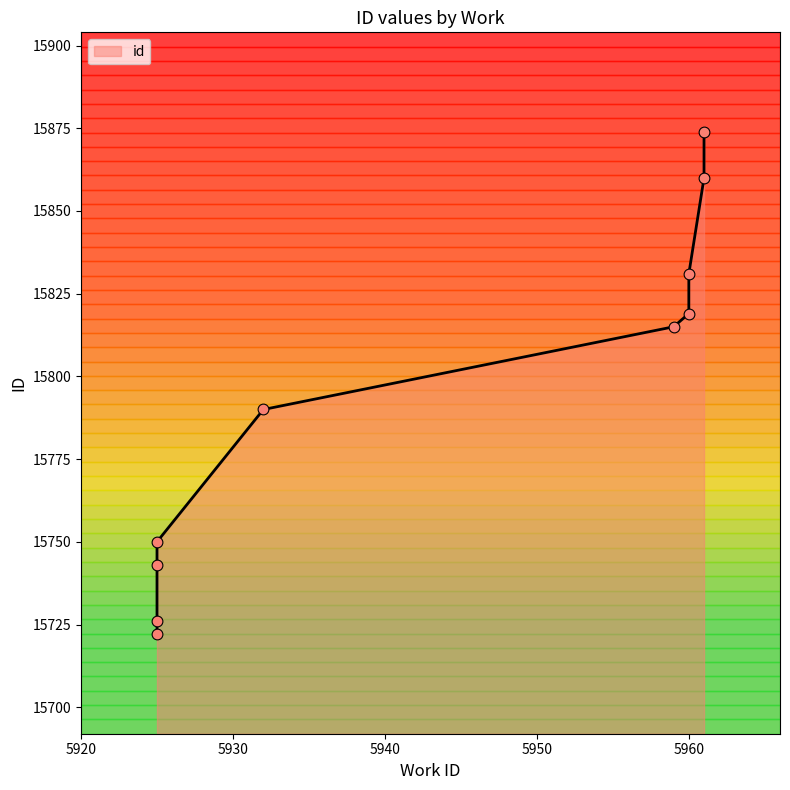

Approximately how many times larger is the value at 5925 compared to 5961?

1.0